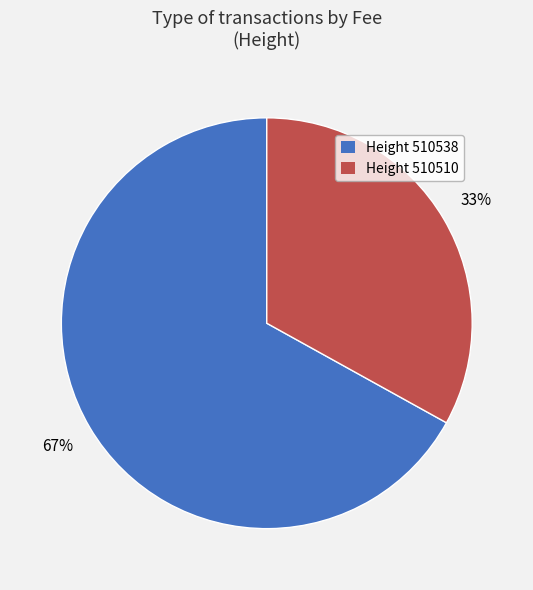

To the nearest percent, what is the difference between the largest and smallest slice percentages?

34%